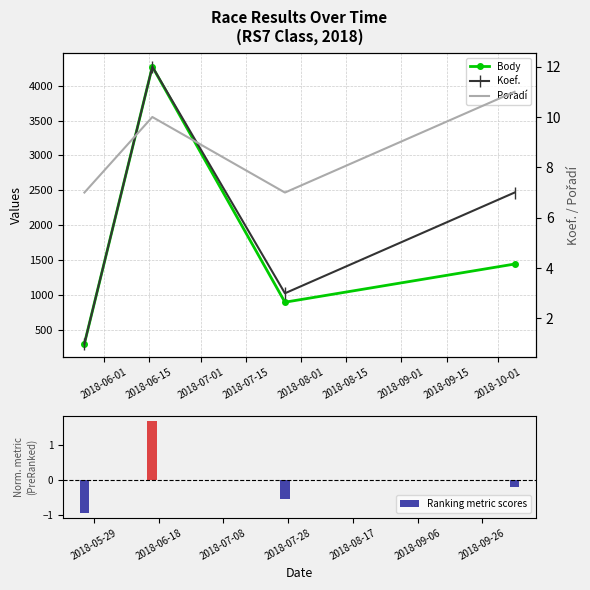

What is the difference between the maximum and second lowest values in the Ranking metric scores series?

2.2